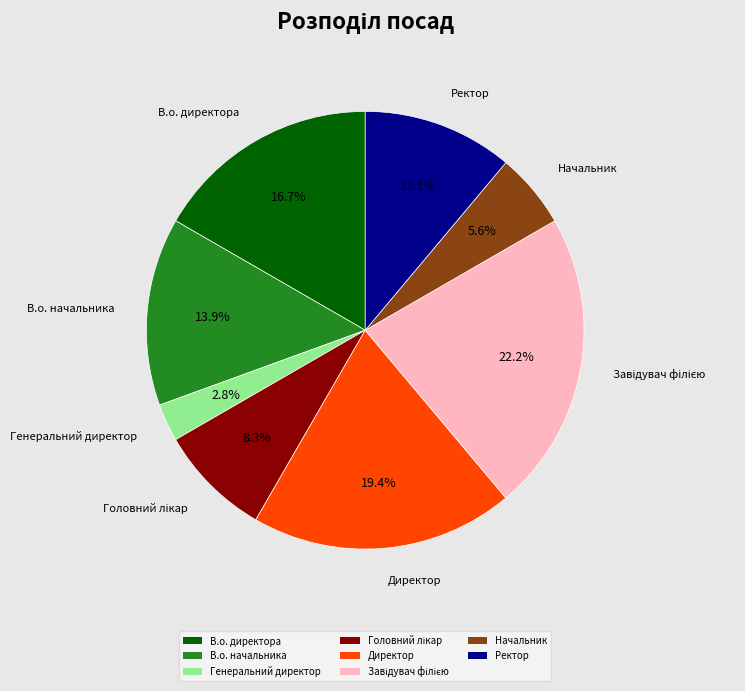

What is the smallest slice in the pie chart?

Генеральний директор